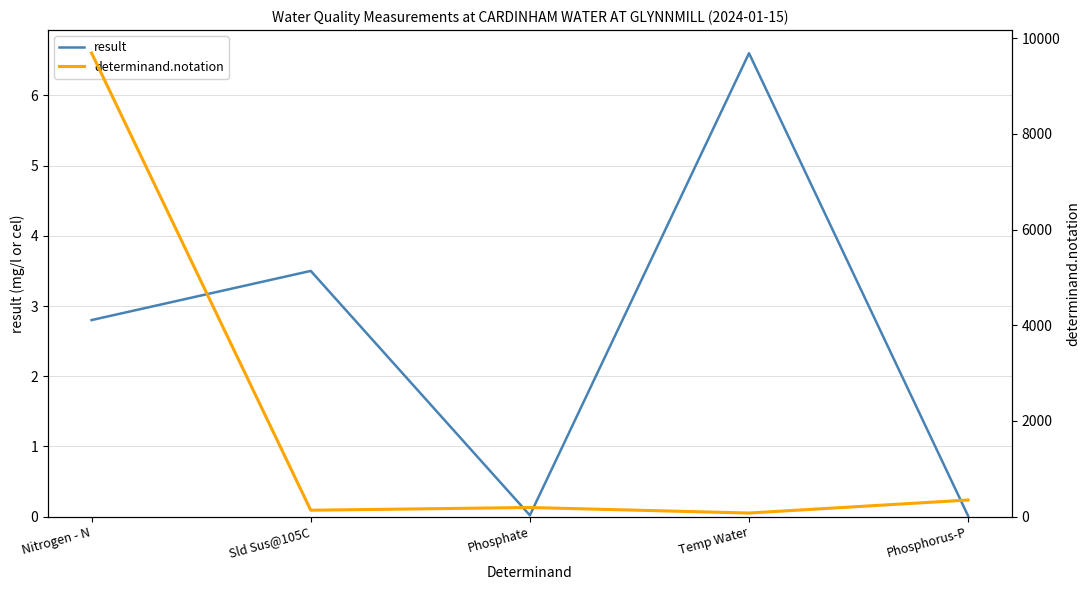

Reading right to left, extract all data points from this chart.

result: Phosphorus-P=0.0	Temp Water=6.6	Phosphate=0.0	Sld Sus@105C=3.5	Nitrogen - N=2.8
determinand.notation: Phosphorus-P=348.0	Temp Water=76.0	Phosphate=192.0	Sld Sus@105C=135.0	Nitrogen - N=9686.0